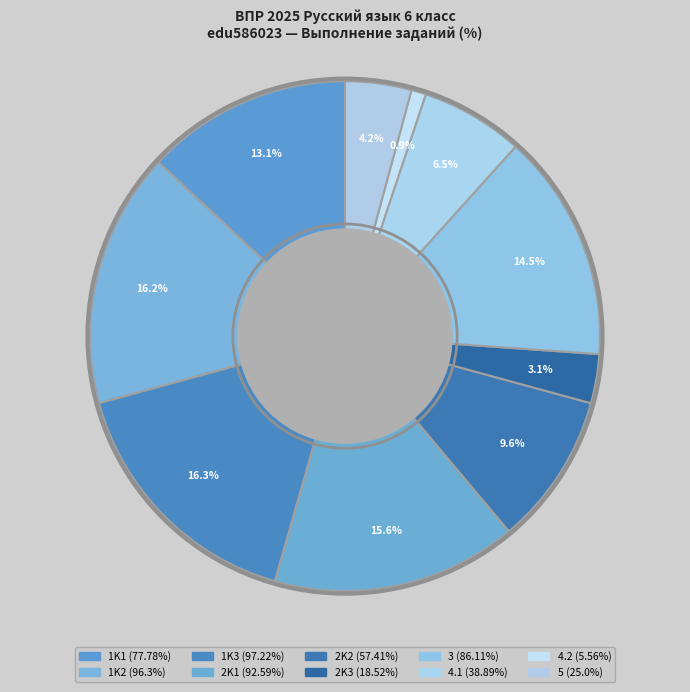

To the nearest percent, what is the combined percentage of 1K1 and 2K3?

16%